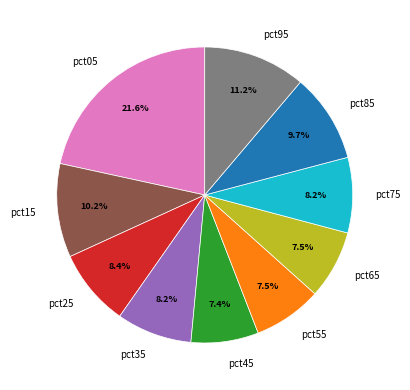

Which category has the biggest portion of the pie?

pct05